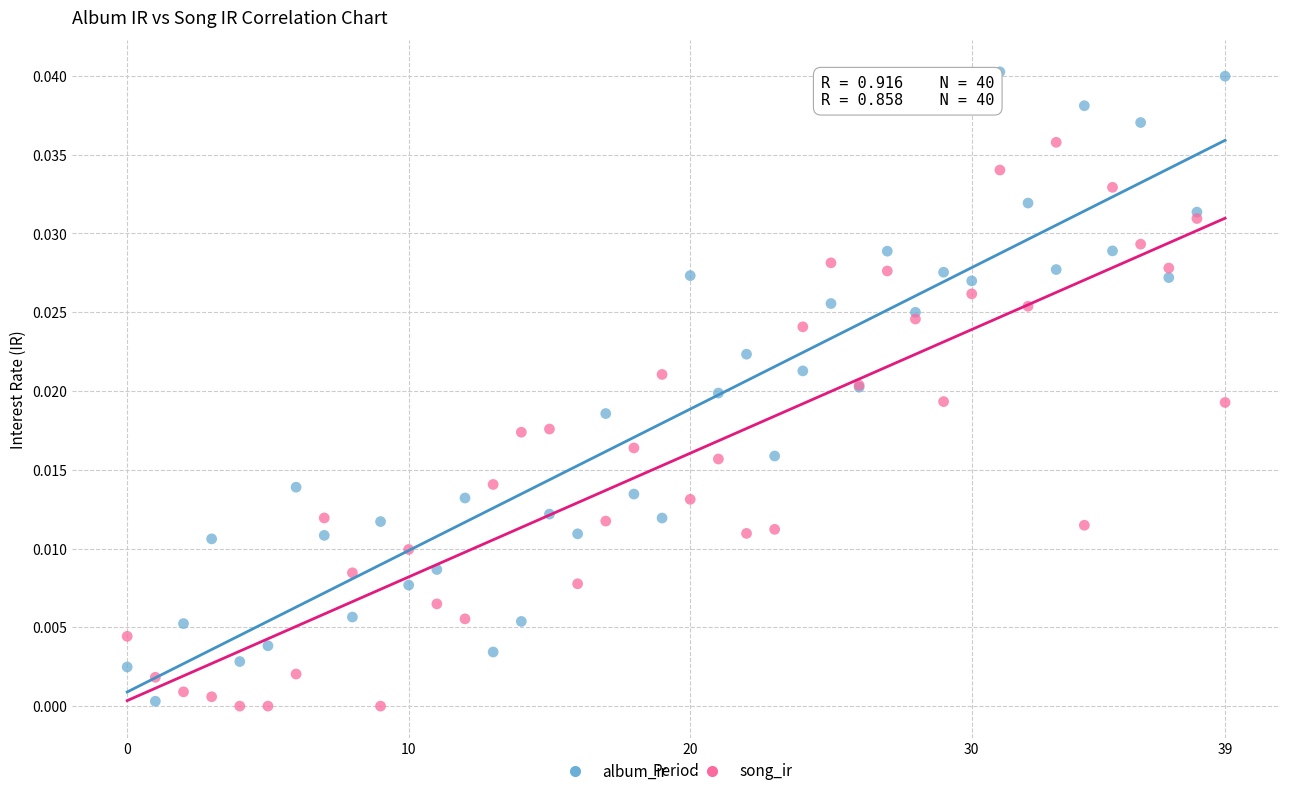

What are all the series names shown in the legend?

album_ir, song_ir